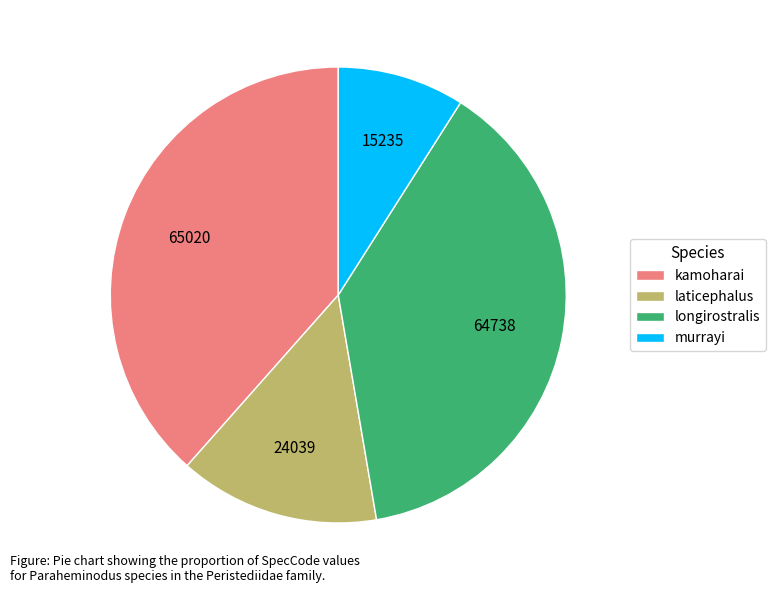

Do kamoharai and murrayi together represent more than half of the pie?

No